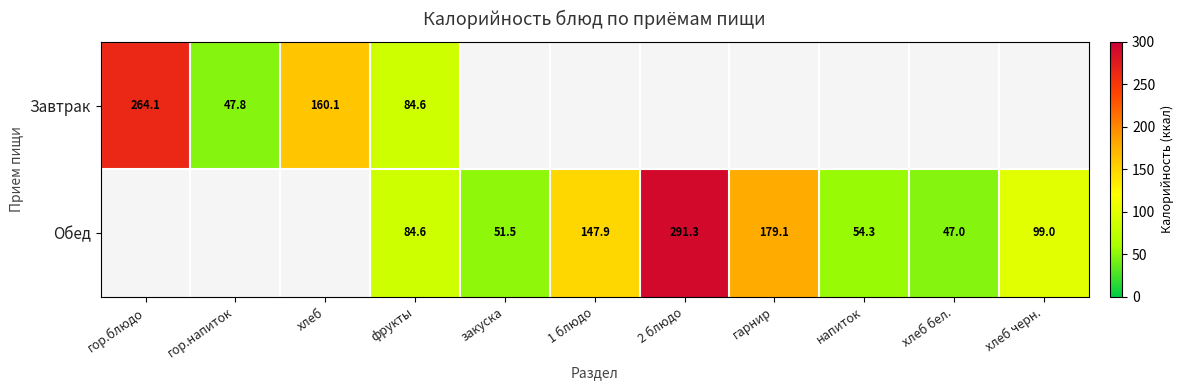

How many categories are shown in the chart?

11